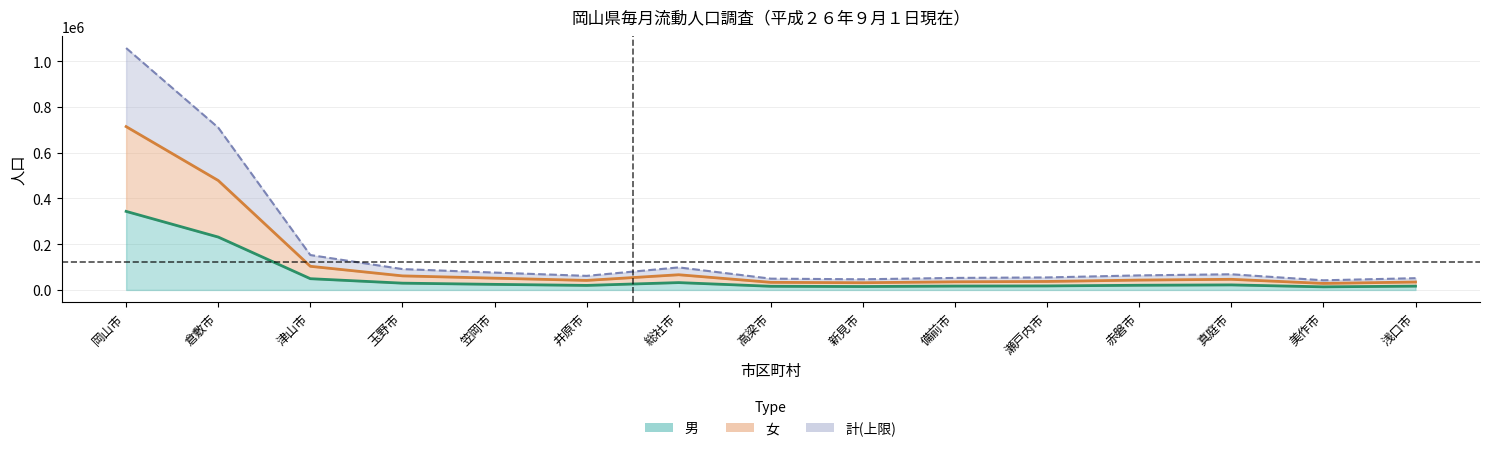

Which series has the largest total across all categories?

計